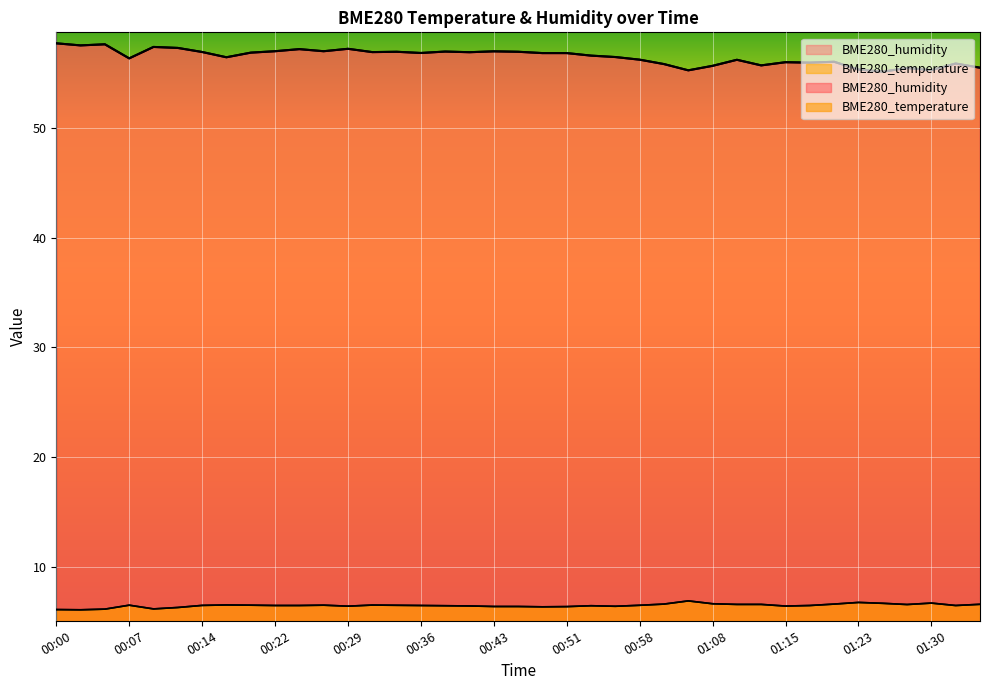

How many lines are shown in the chart?

2